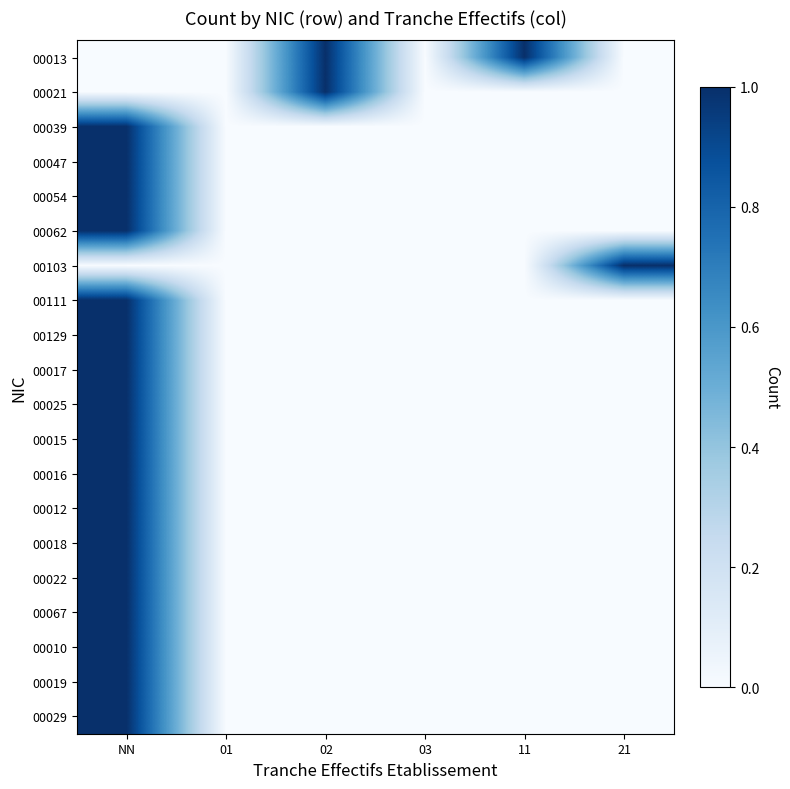

List the series in order of their peak value, lowest first.

00013, 00021, 00039, 00047, 00054, 00062, 00103, 00111, 00129, 00017, 00025, 00015, 00016, 00012, 00018, 00022, 00067, 00010, 00019, 00029